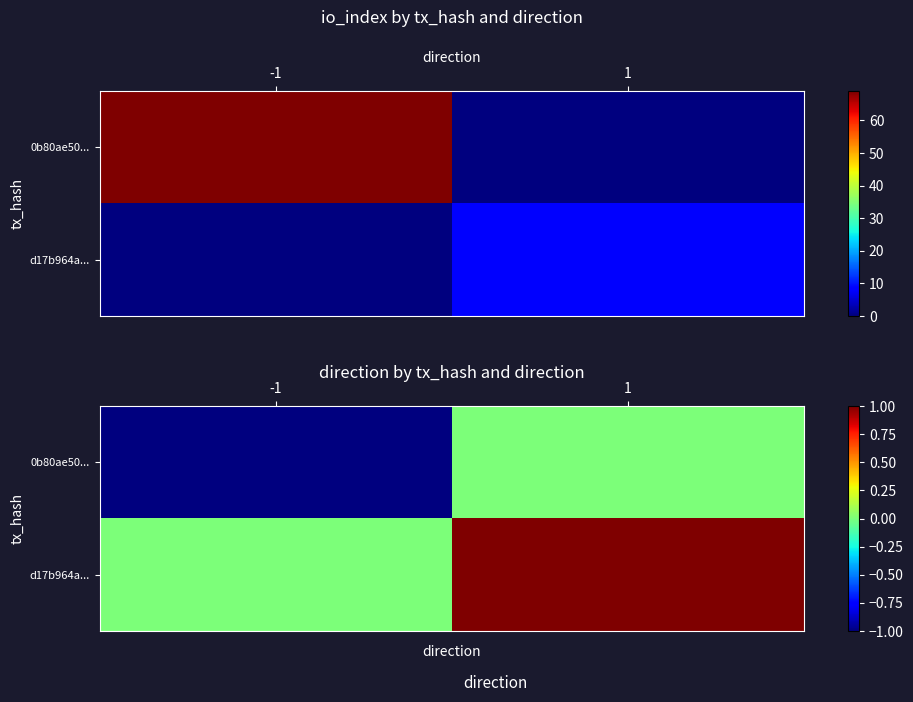

At which category is the sum across all series the highest?

1